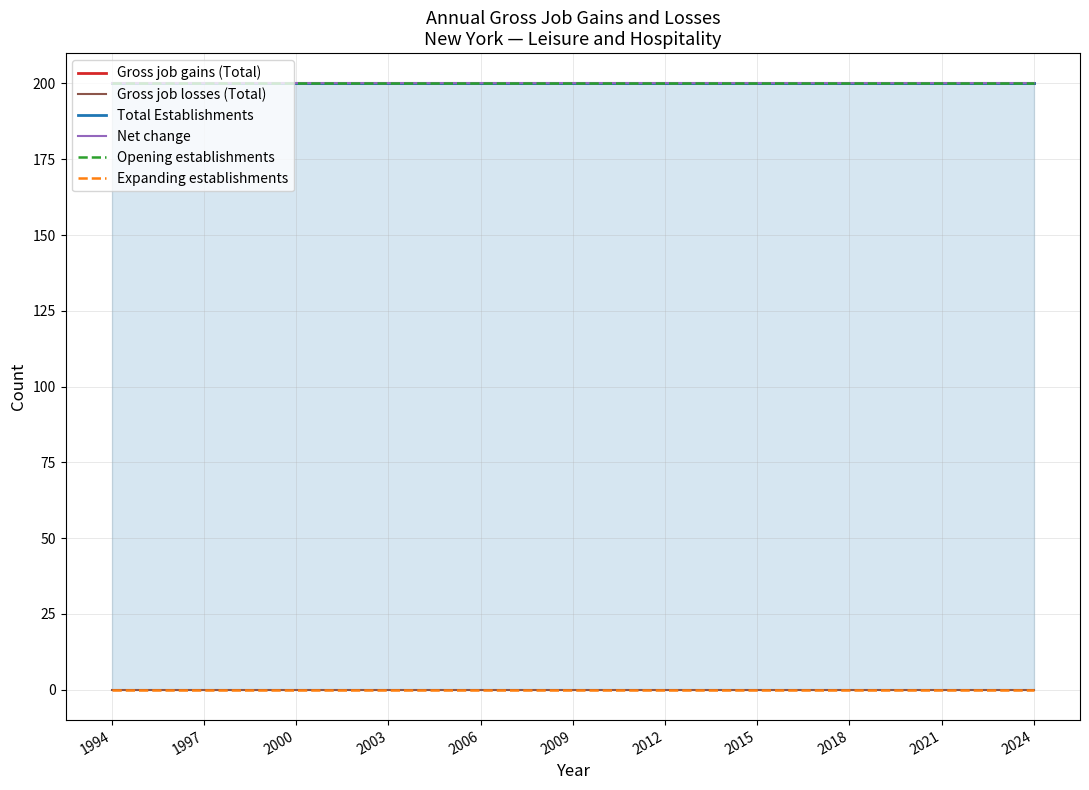

At which label is Total Establishments closest to 200?

1994